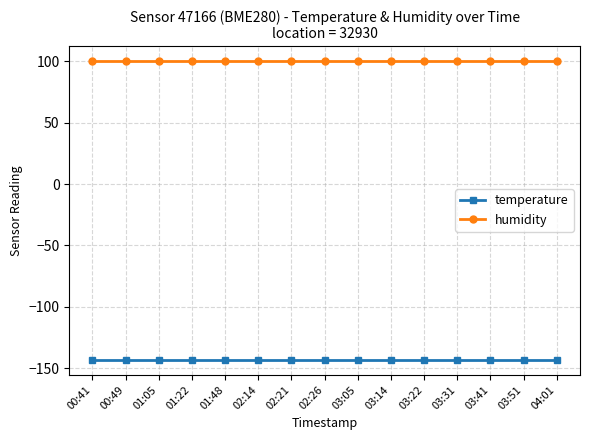

True or false: temperature and humidity intersect in this chart.

False